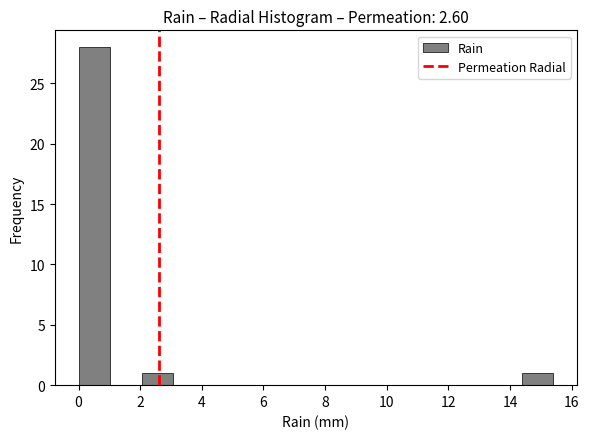

How tall is the bar that spans 0.0 to 1.0 on the x-axis? Neither the bar edges nor the heights are printed on the chart, so give them approximately, as read against the axes.

28